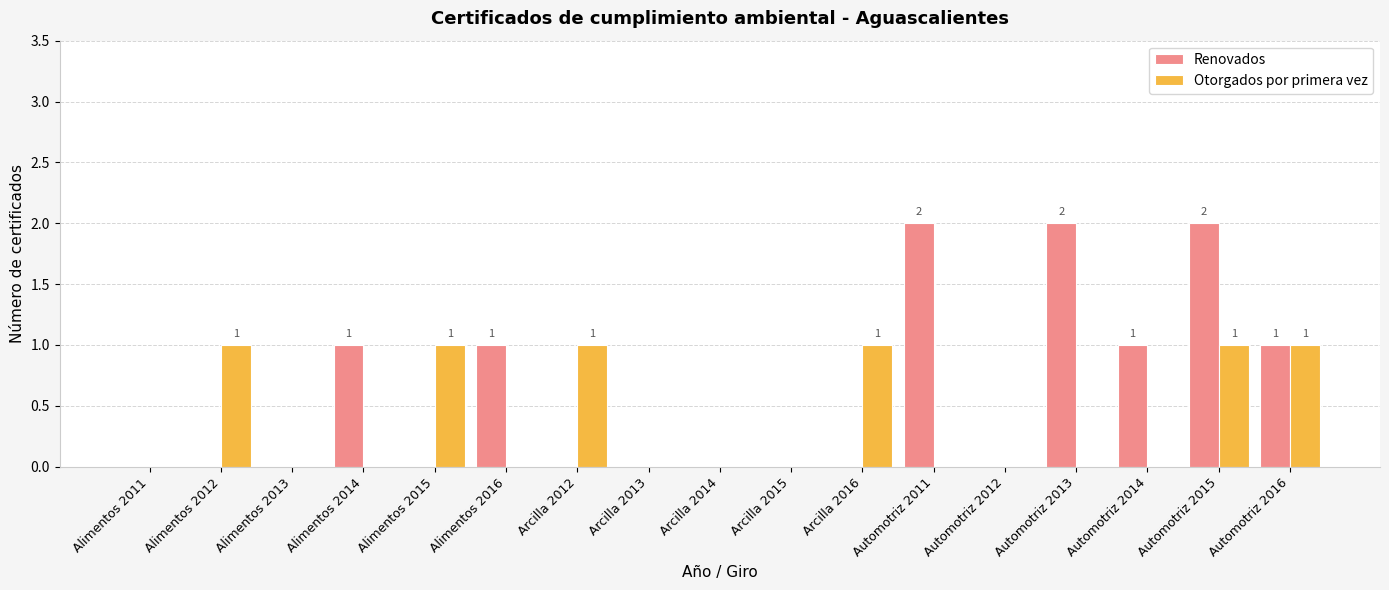

Reading left to right, transcribe all the data shown in this chart.

Renovados: 0	0	0	1	0	1	0	0	0	0	0	2	0	2	1	2	1
Otorgados por primera vez: 0	1	0	0	1	0	1	0	0	0	1	0	0	0	0	1	1